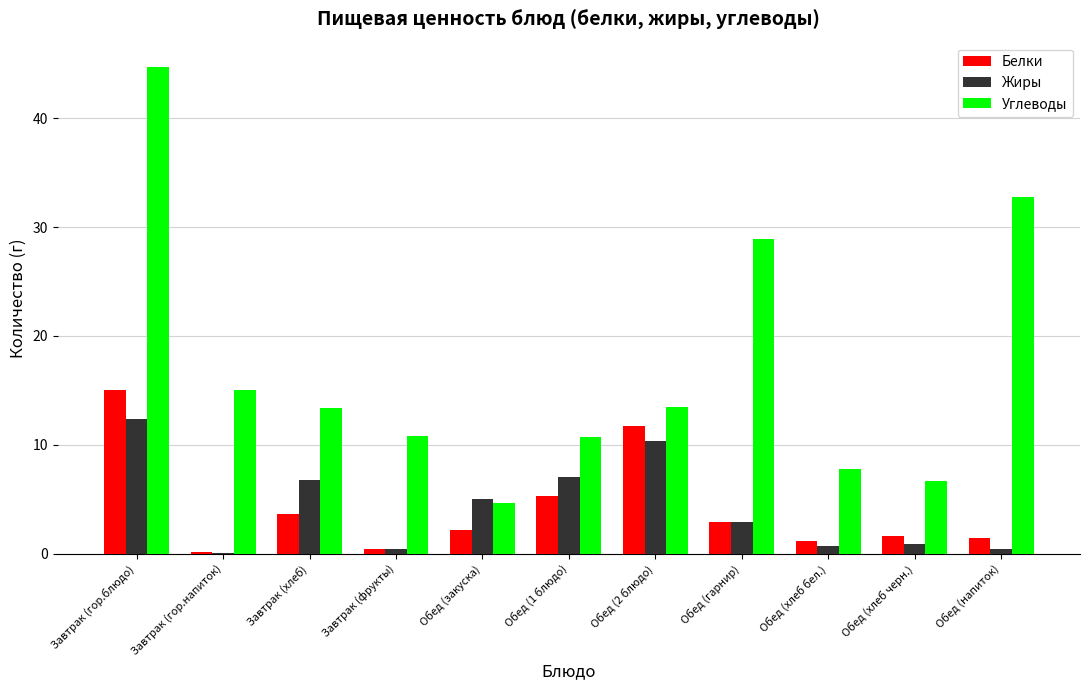

Which category has the highest value in the Белки series?

Завтрак (гор.блюдо)